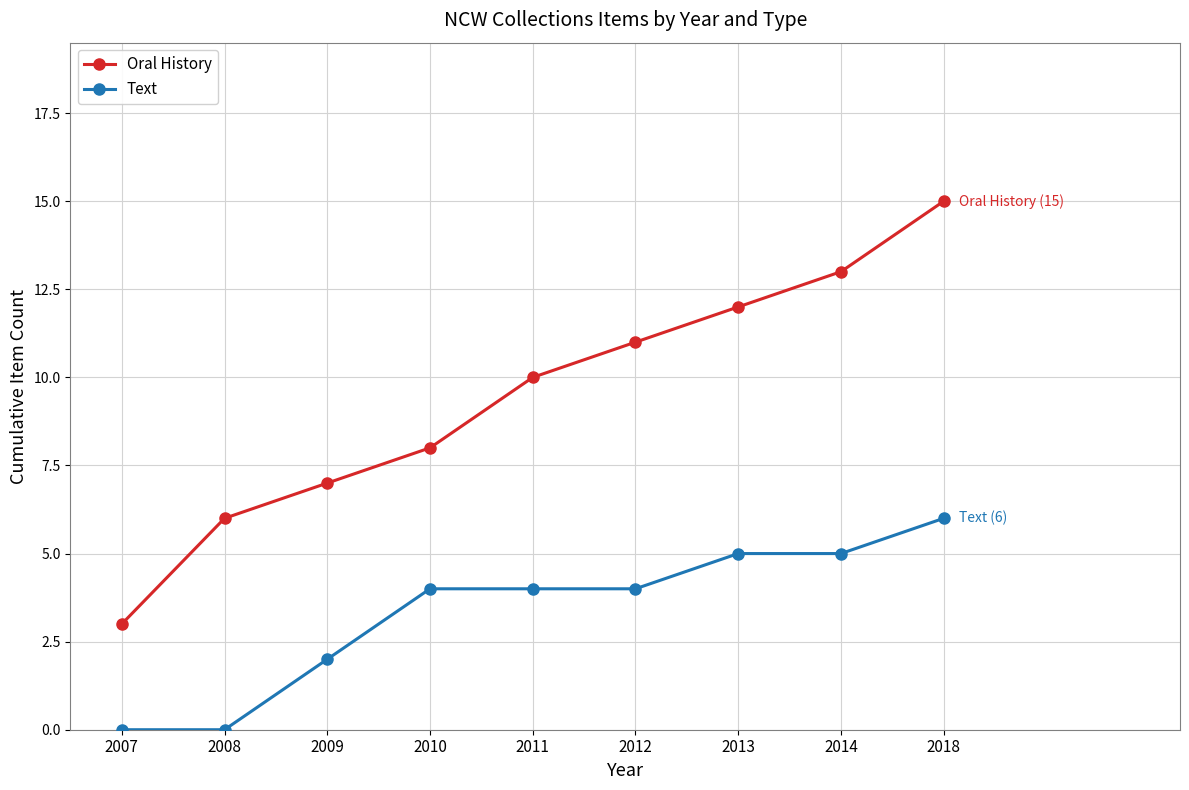

Which series has the largest range (max minus min)?

Oral History